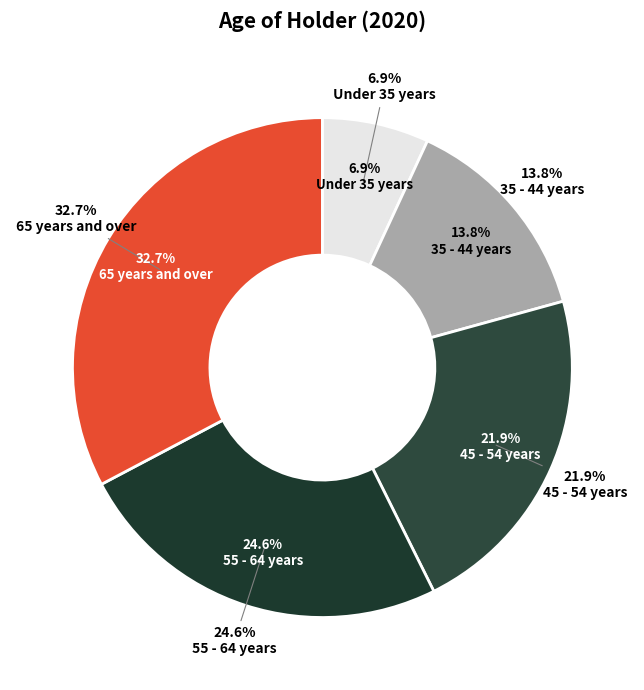

Does 45 - 54 years represent more than half of the total?

No